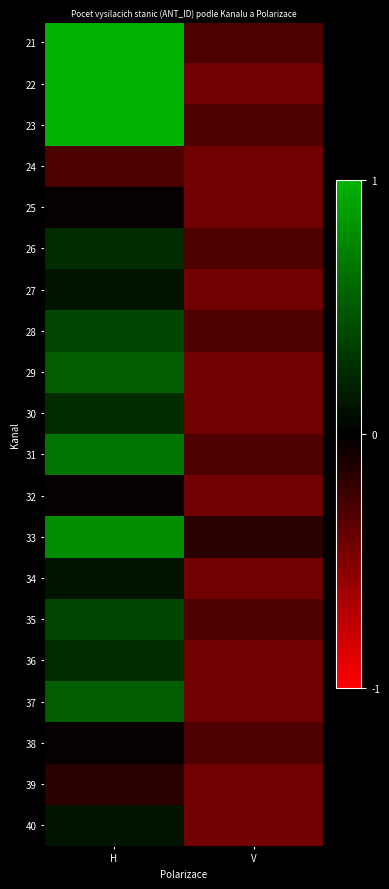

Reading left to right, extract all data points from this chart.

21: H=1.0	V=-0.3
22: H=1.0	V=-0.4
23: H=1.0	V=-0.3
24: H=-0.3	V=-0.4
25: H=-0.0	V=-0.4
26: H=0.2	V=-0.3
27: H=0.1	V=-0.4
28: H=0.4	V=-0.3
29: H=0.5	V=-0.4
30: H=0.2	V=-0.4
31: H=0.7	V=-0.3
32: H=-0.0	V=-0.4
33: H=0.8	V=-0.2
34: H=0.1	V=-0.4
35: H=0.4	V=-0.3
36: H=0.2	V=-0.4
37: H=0.5	V=-0.4
38: H=-0.0	V=-0.3
39: H=-0.2	V=-0.4
40: H=0.1	V=-0.4